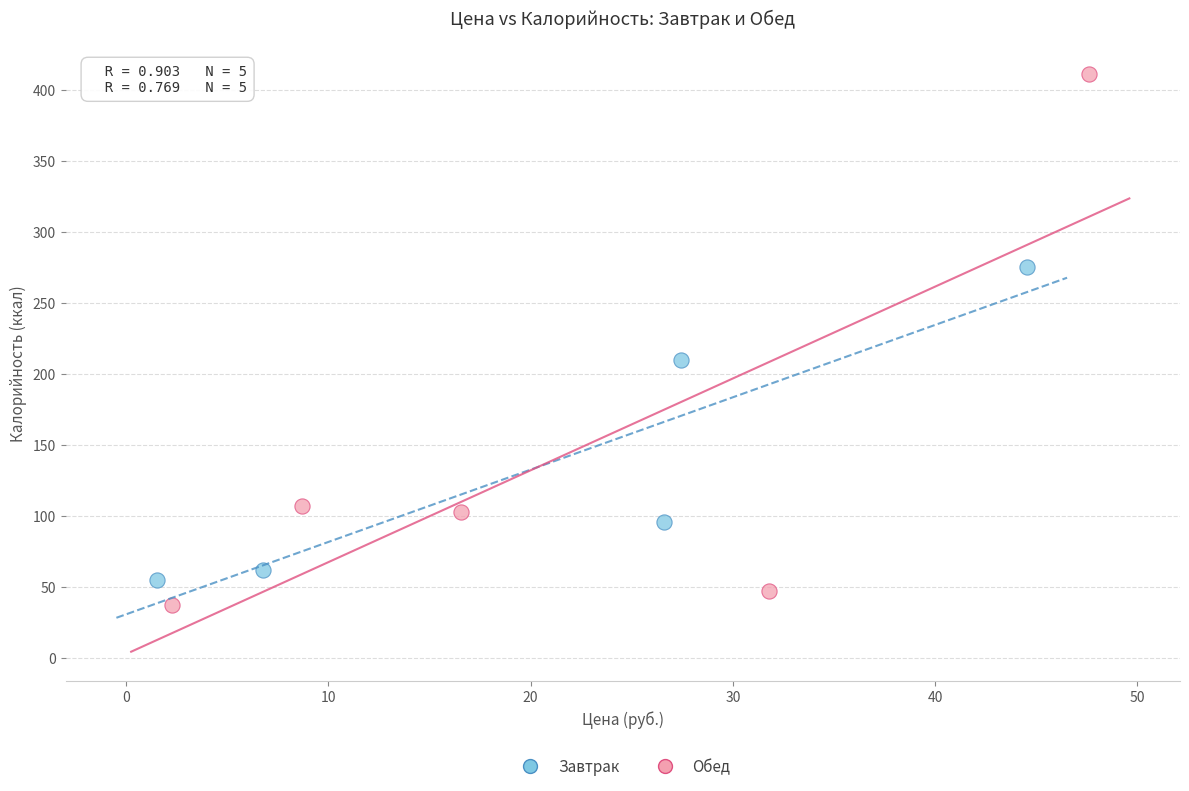

Which series reaches the minimum Y coordinate?

Обед